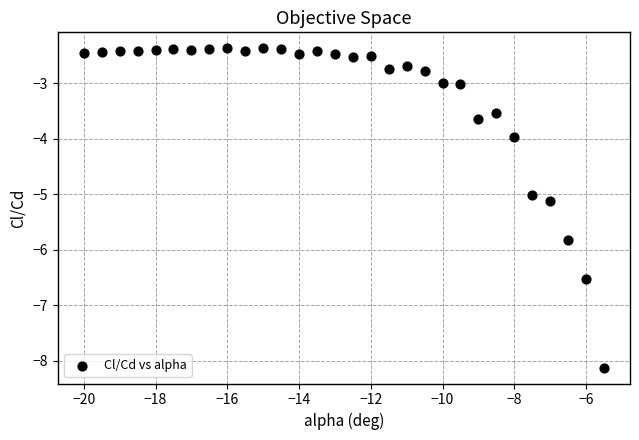

What is the range of Y values (max minus min)?

5.8